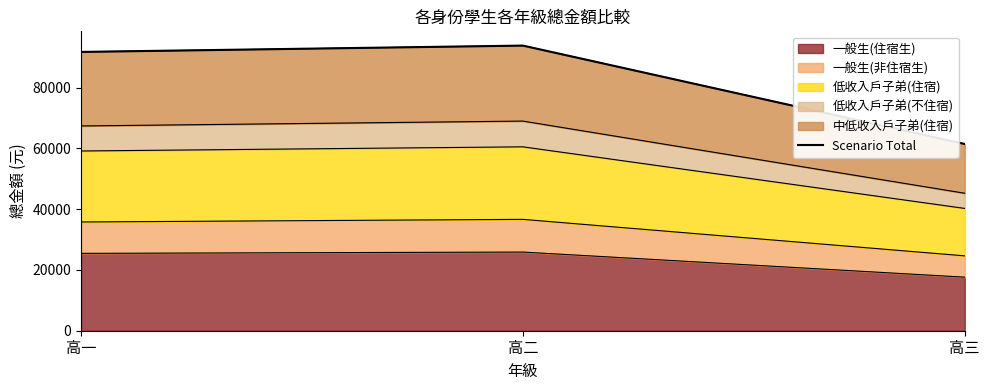

What is the greatest value displayed?

93857